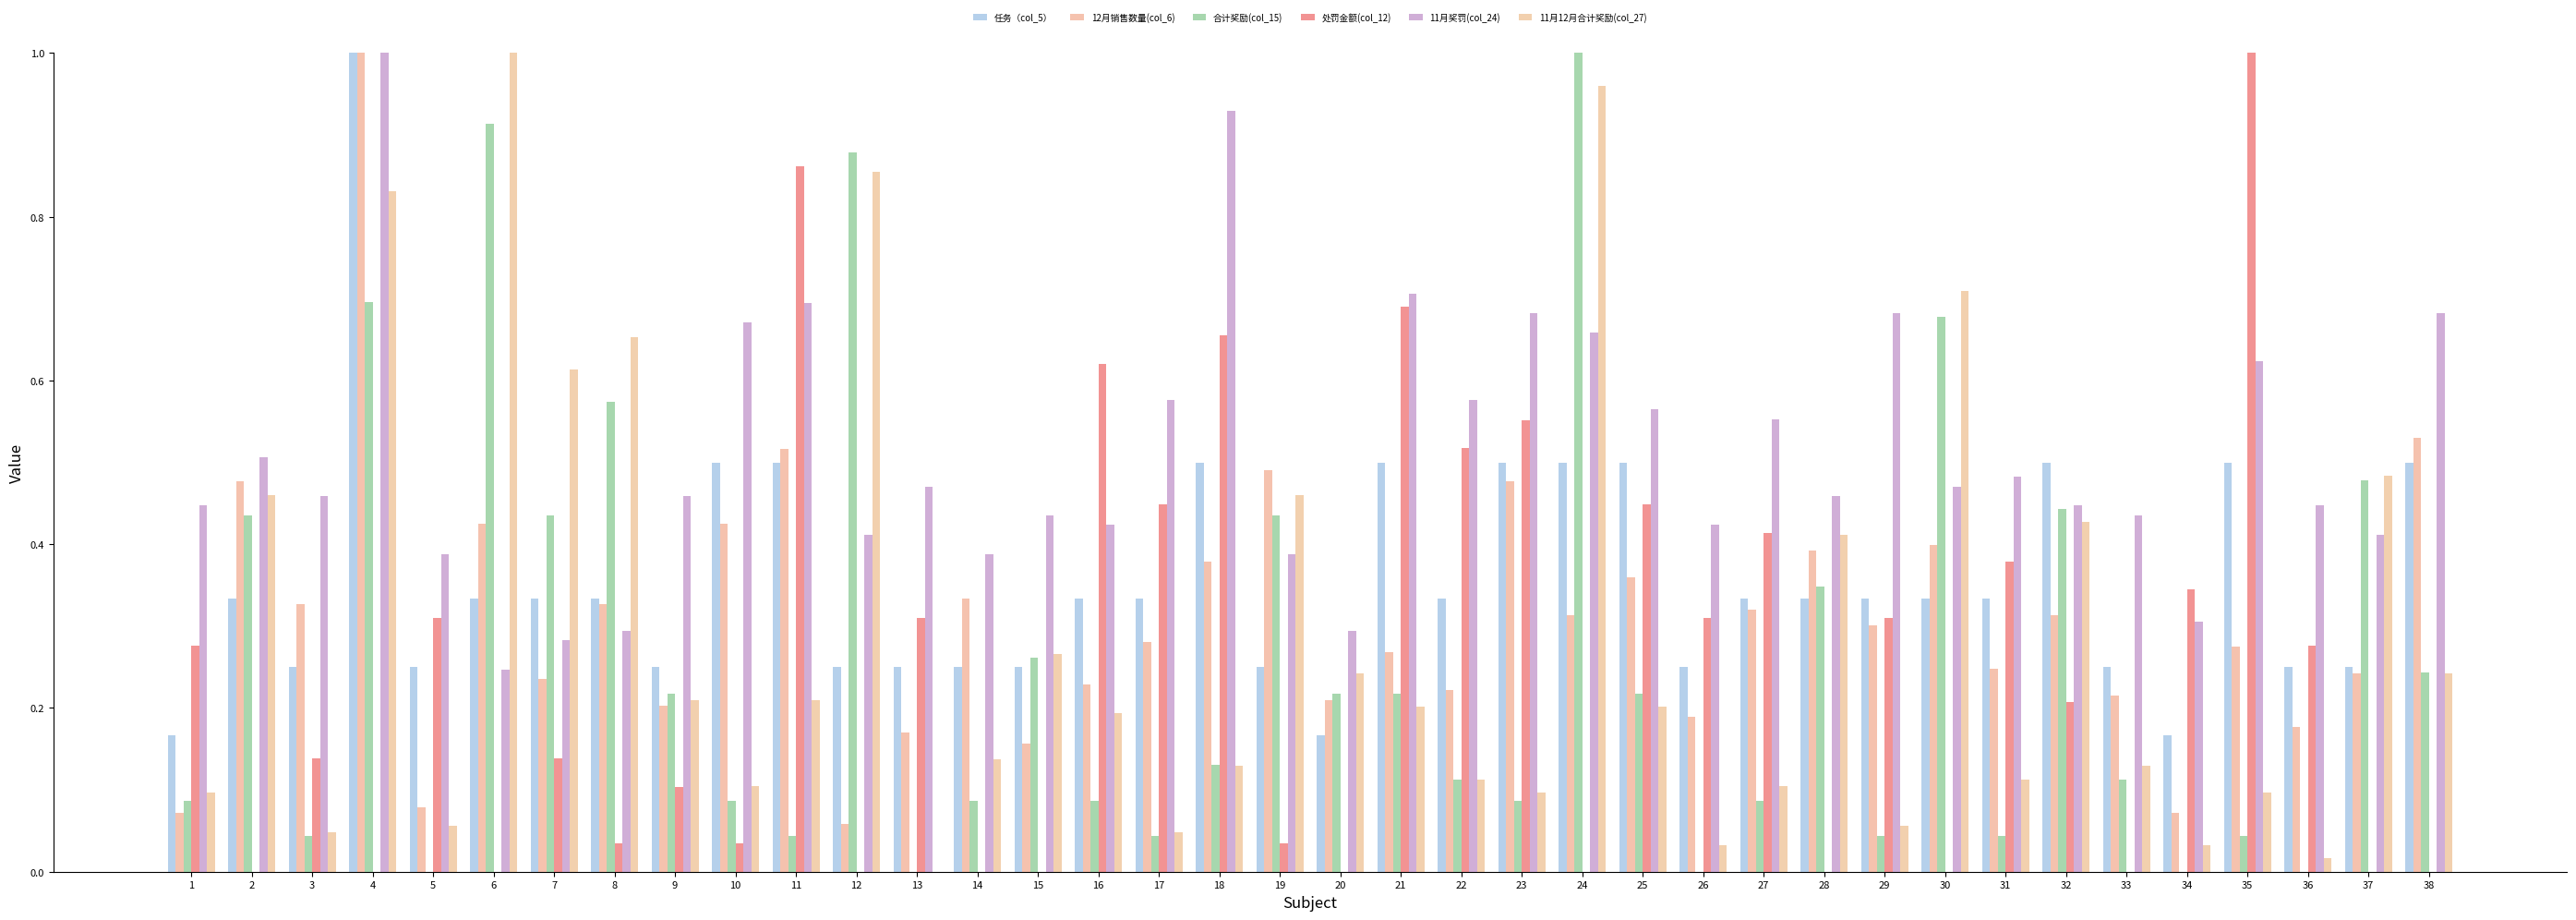

At which category is the sum across all series the highest?

4